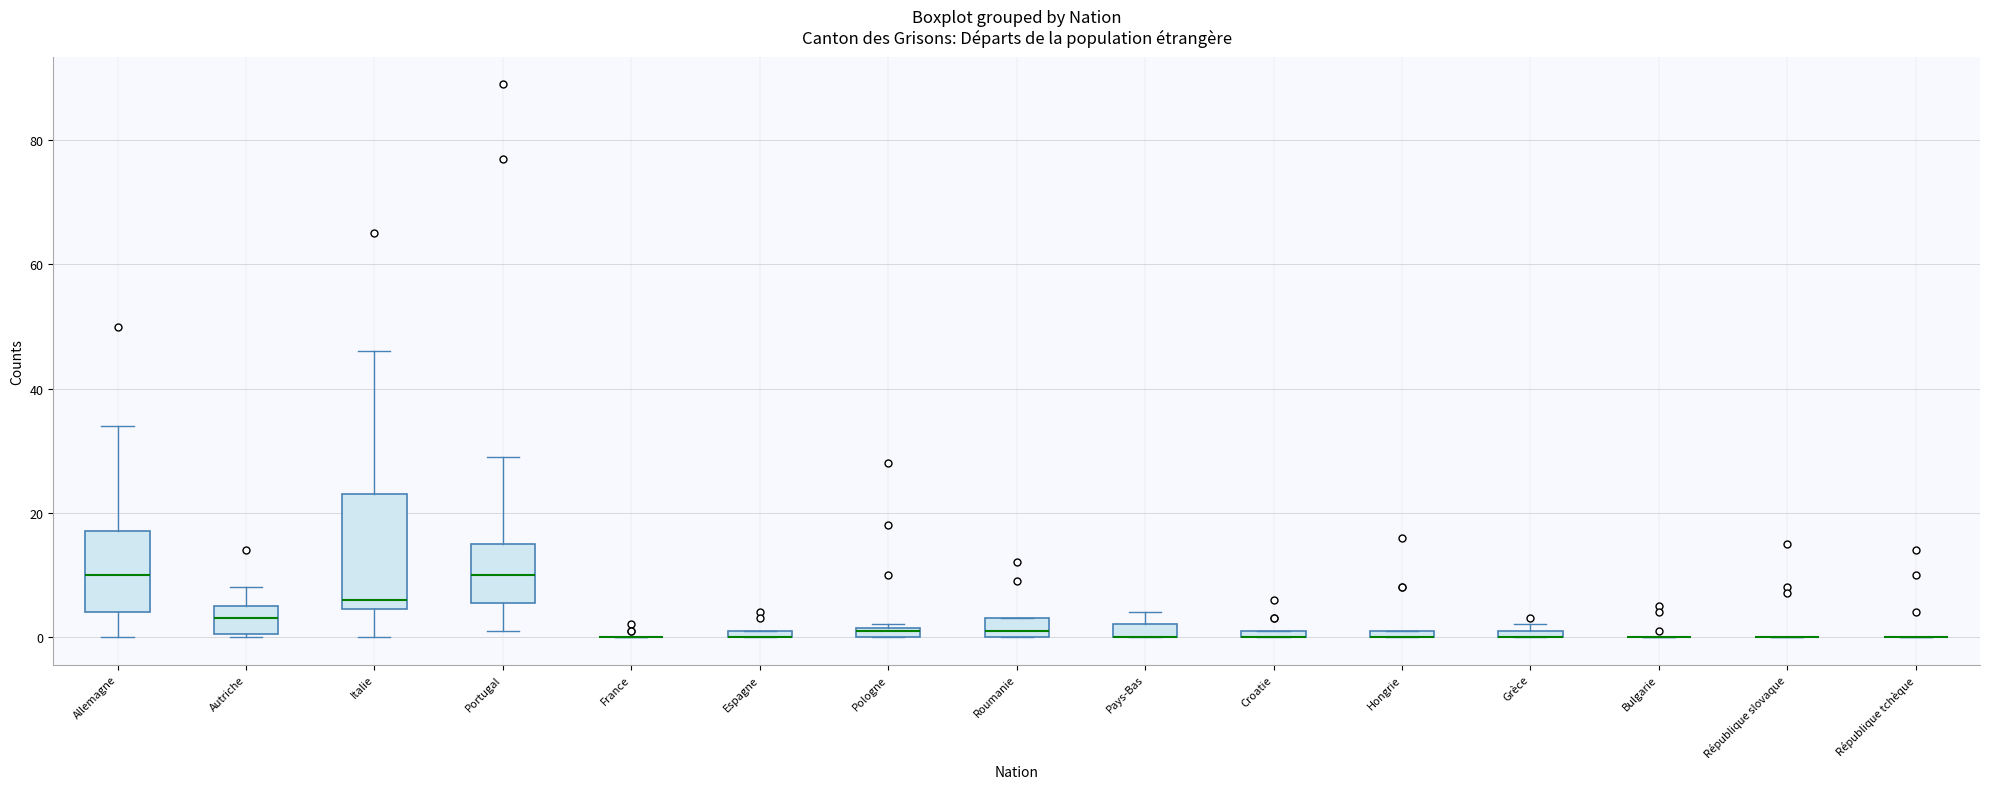

Which box is the tallest, from its lower edge to its upper edge?

Italie